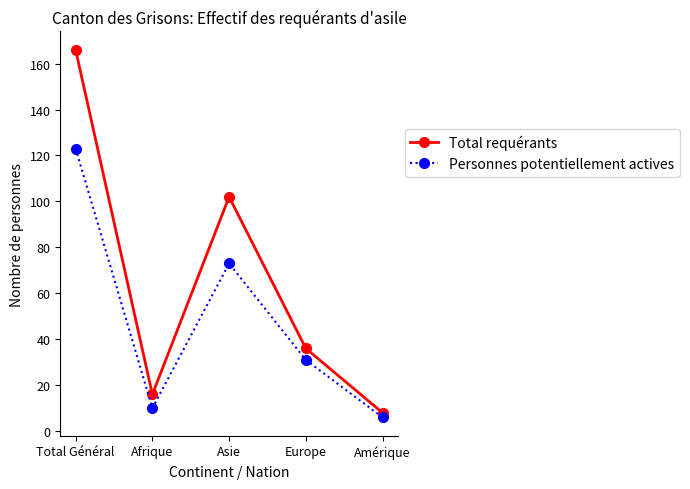

What value does the Total requérants series have at Europe, to the nearest 5?

35